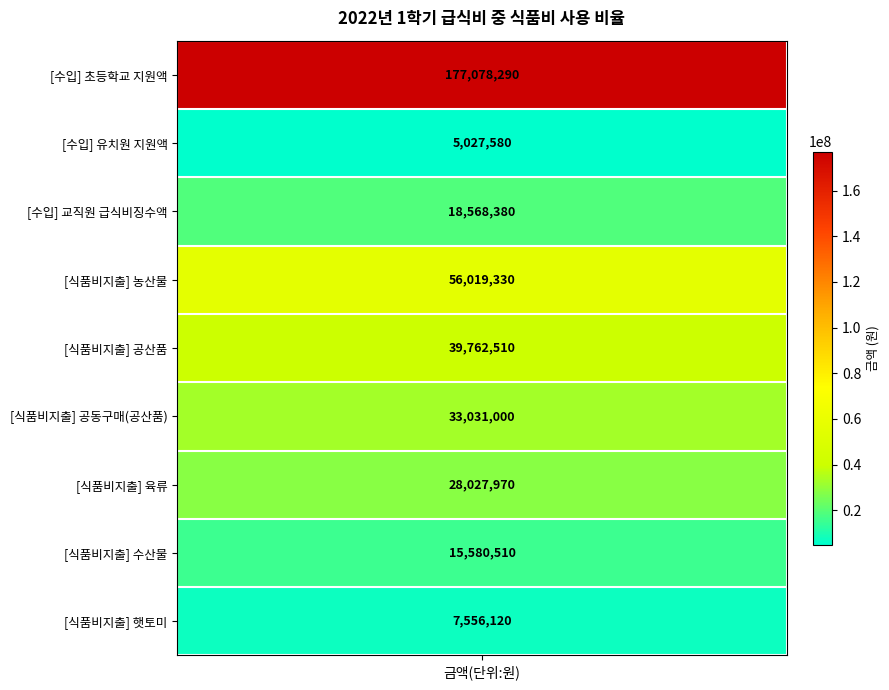

List the labels in order of value, largest first.

초등학교 지원액, 농산물, 공산품, 공동구매(공산품), 육류, 교직원 급식비징수액, 수산물, 햇토미, 유치원 지원액